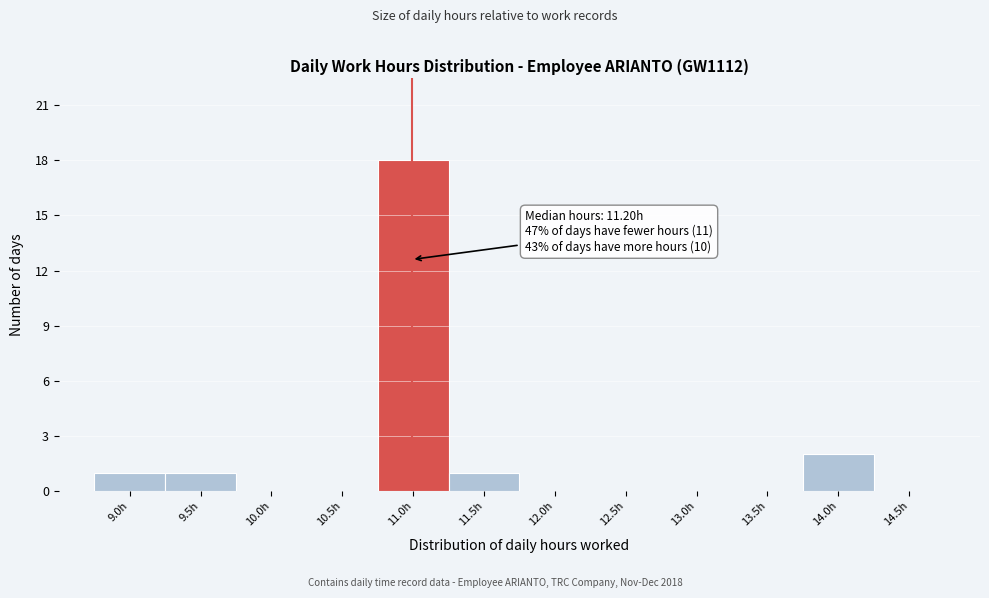

Reading left to right, transcribe all the data shown in this chart.

9.0h=1	9.5h=1	10.0h=0	10.5h=0	11.0h=18	11.5h=1	12.0h=0	12.5h=0	13.0h=0	13.5h=0	14.0h=2	14.5h=0